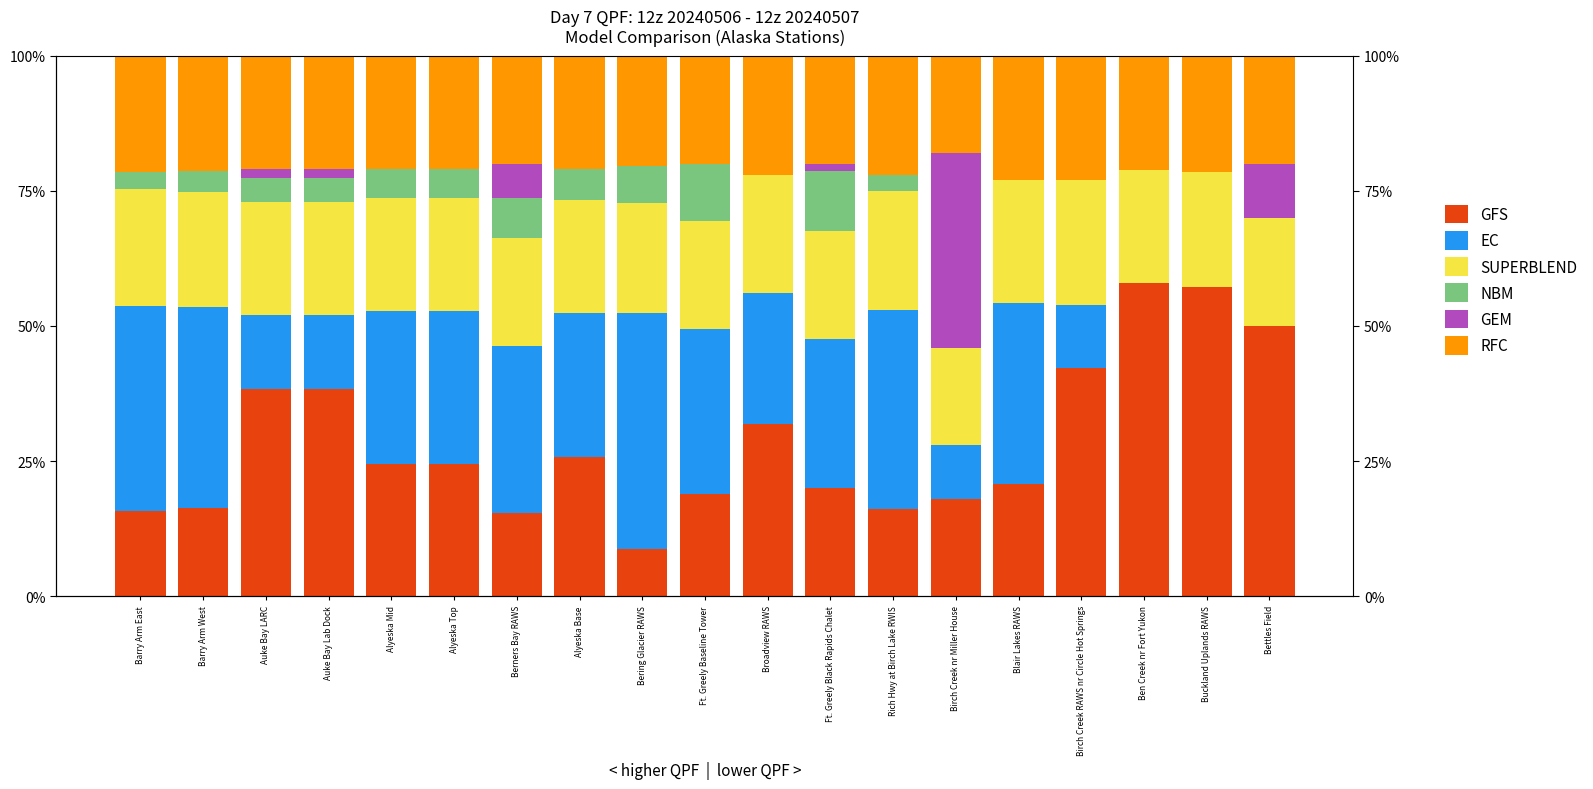

Between Ft. Greely Black Rapids Chalet and Buckland Uplands RAWS, which is larger?

Buckland Uplands RAWS